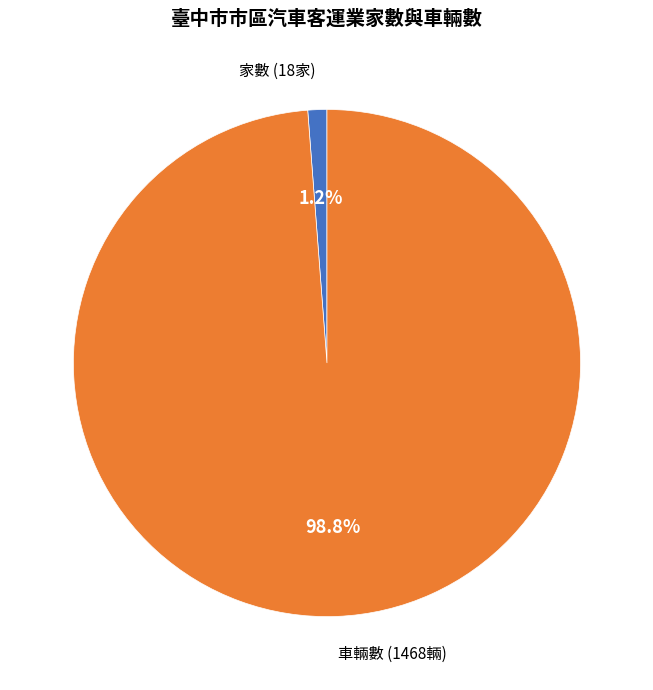

How many segments does this pie chart have?

2